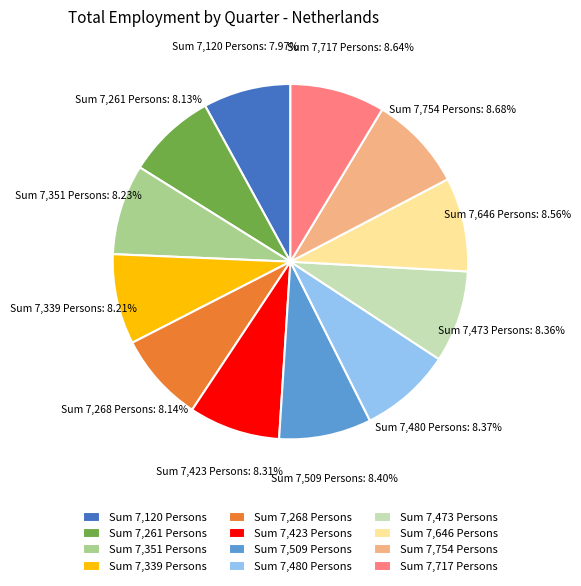

What is the ratio of the value at Sum 7,351 Persons to the value at Sum 7,261 Persons?

1.0